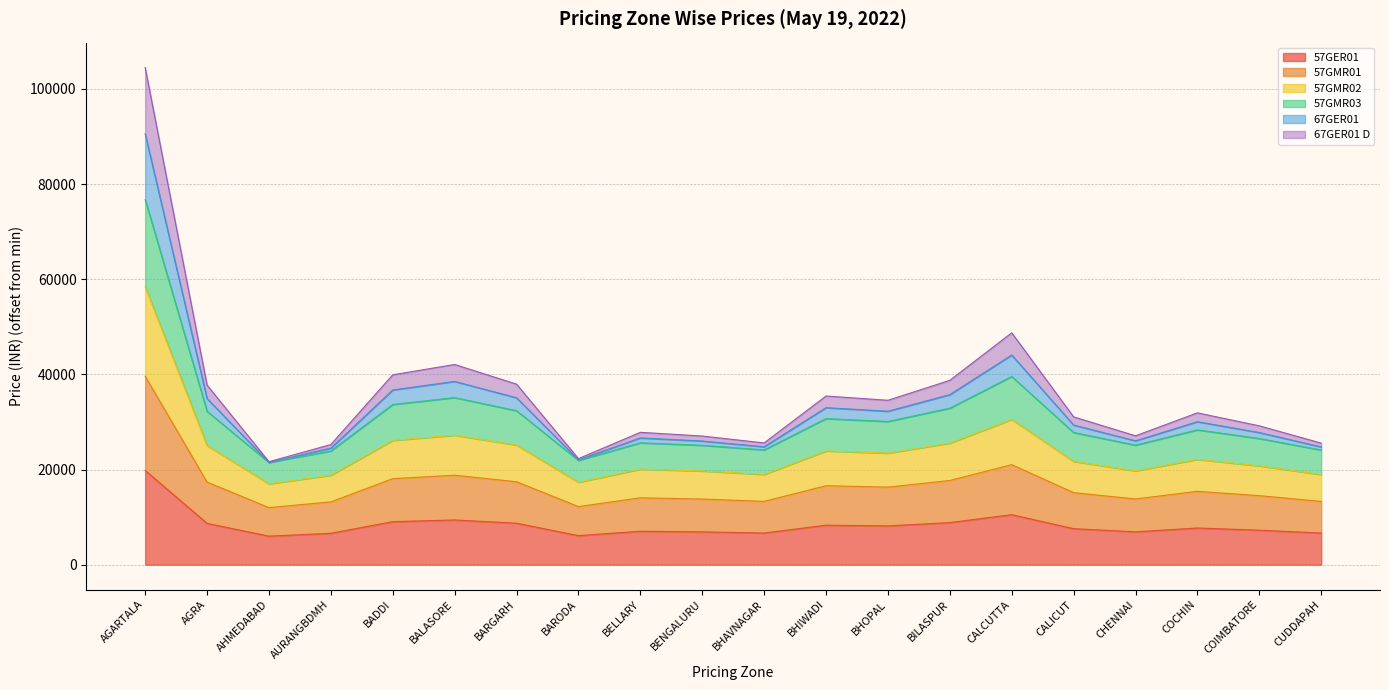

Count the number of categories in the chart.

20